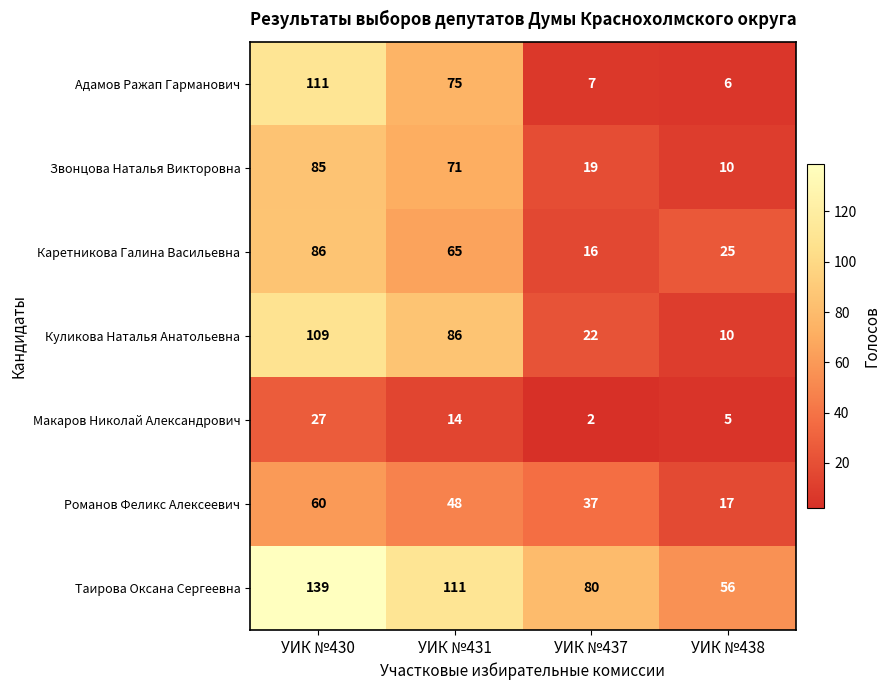

How many categories are shown in the chart?

4